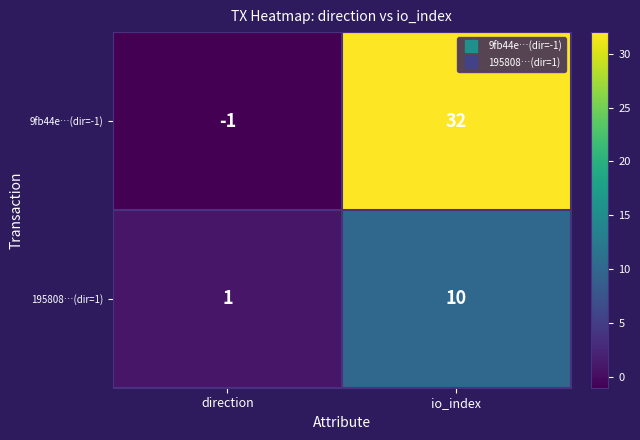

Between direction and io_index, which series saw the biggest shift?

9fb44e…(dir=-1)